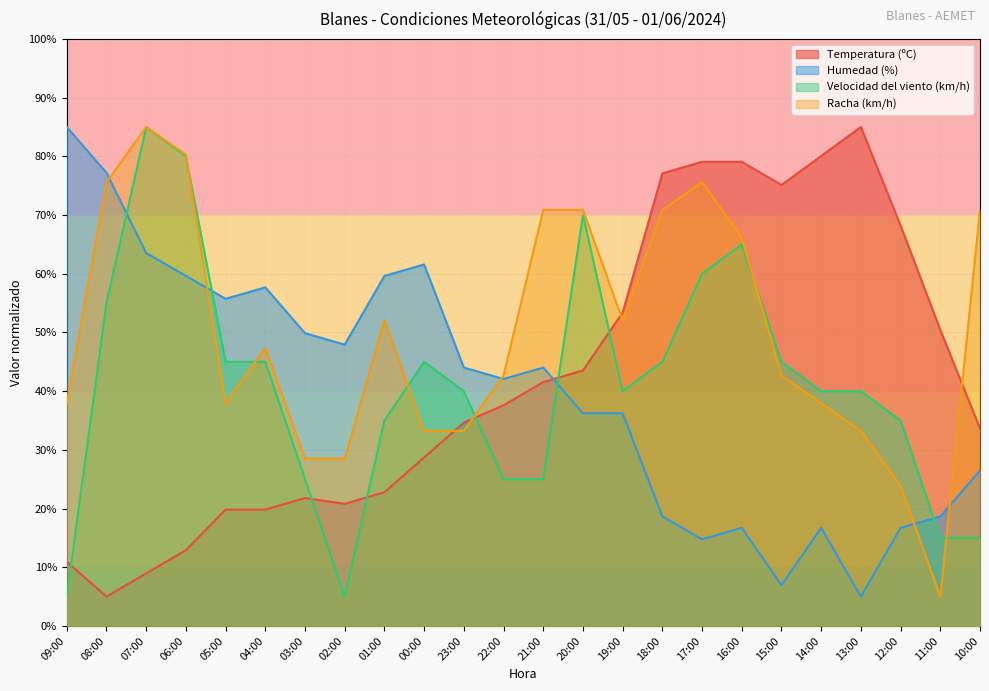

List the series in order of their peak value, lowest first.

Temperatura (ºC), Humedad (%), Velocidad del viento (km/h), Racha (km/h)